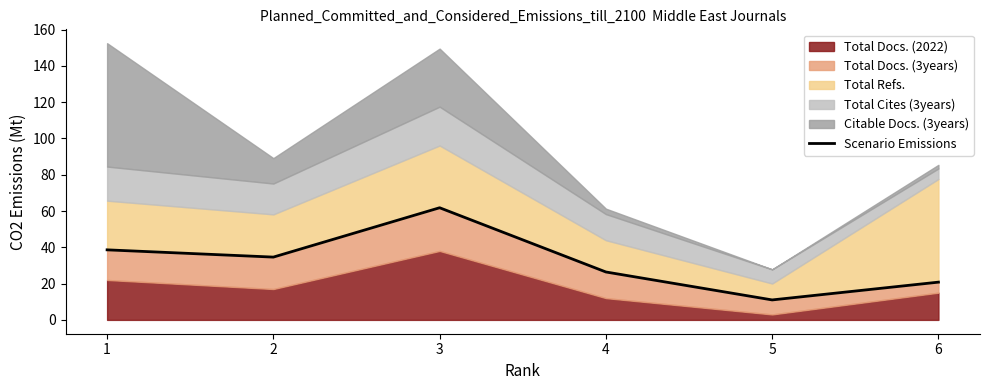

True or false: the data has more than 2 interior local peaks.

False